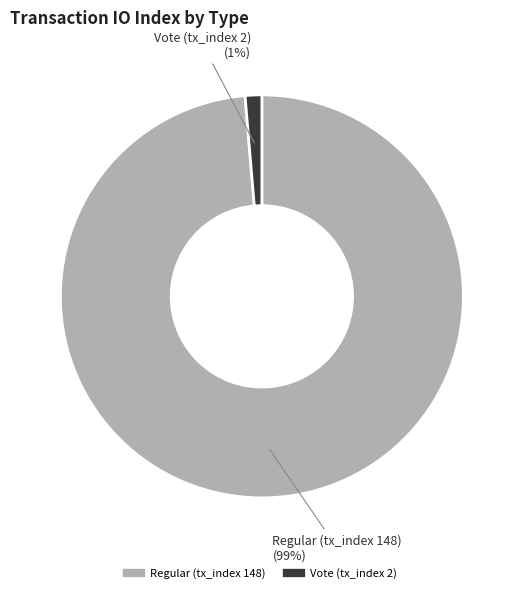

Is it true that Vote (tx_index 2) is 1% of the pie?

True